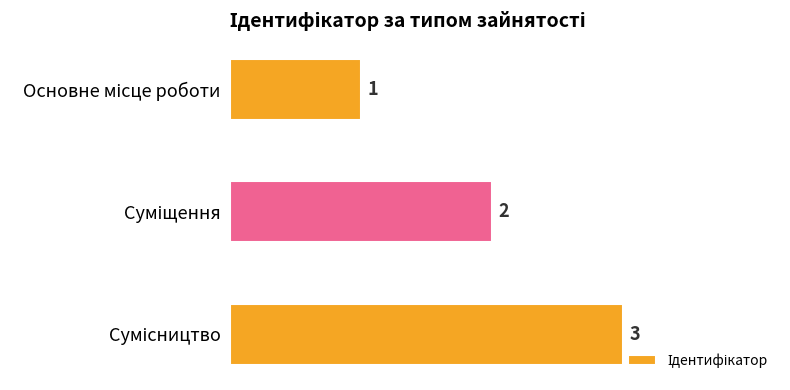

Count the values in the range 1 to 3.

3